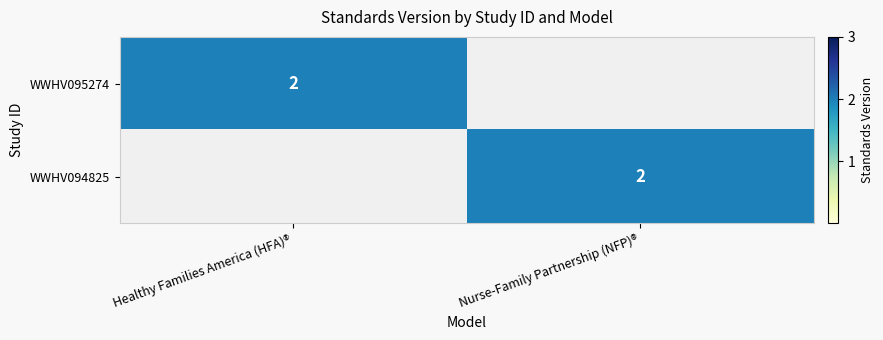

Is it true that WWHV095274 equals 2 at Healthy Families America (HFA)®?

True